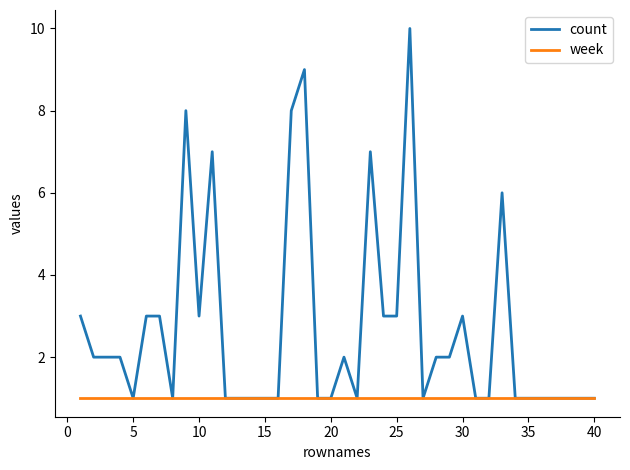

What is the sum of all week values?

40